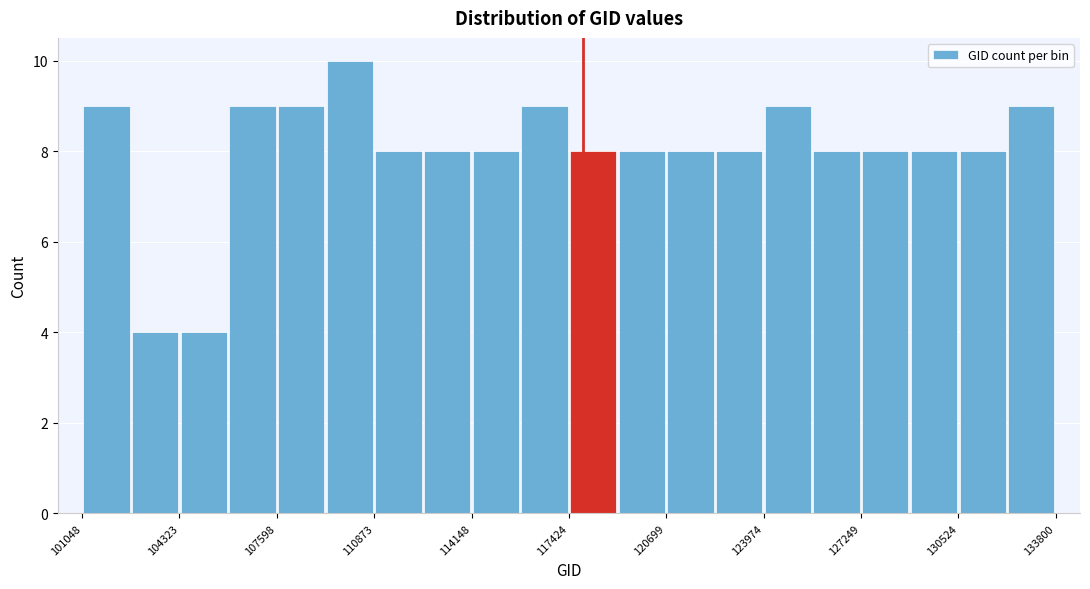

Read against the x-axis, roughly where is the centre of the tallest bar?

110000